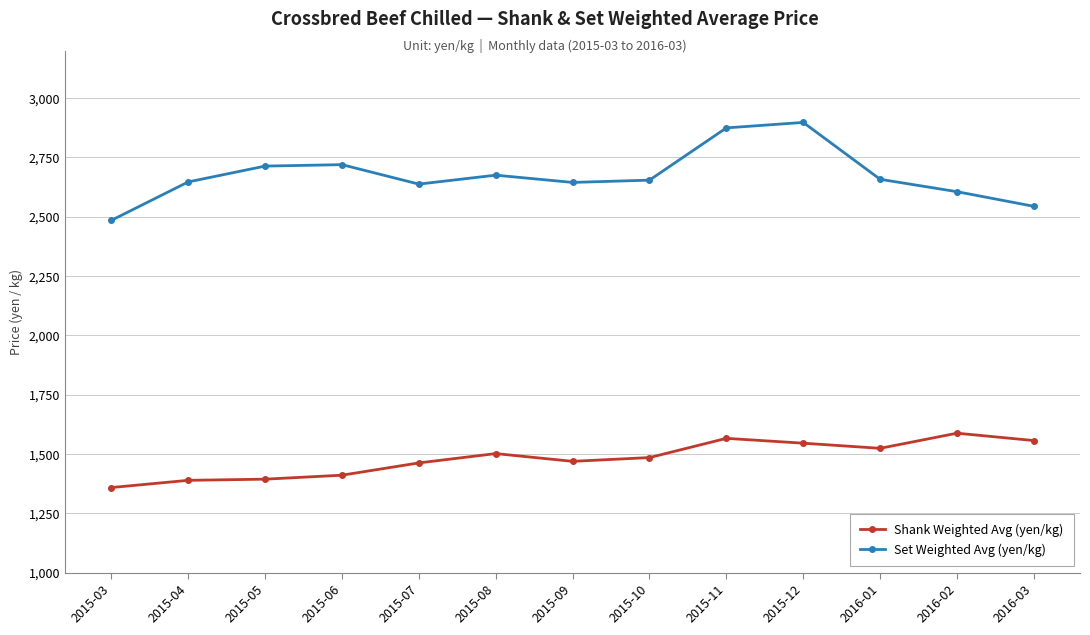

Is the value of Set Weighted Avg (yen/kg) at 2015-05 greater than the value of Shank Weighted Avg (yen/kg) at 2016-01?

Yes